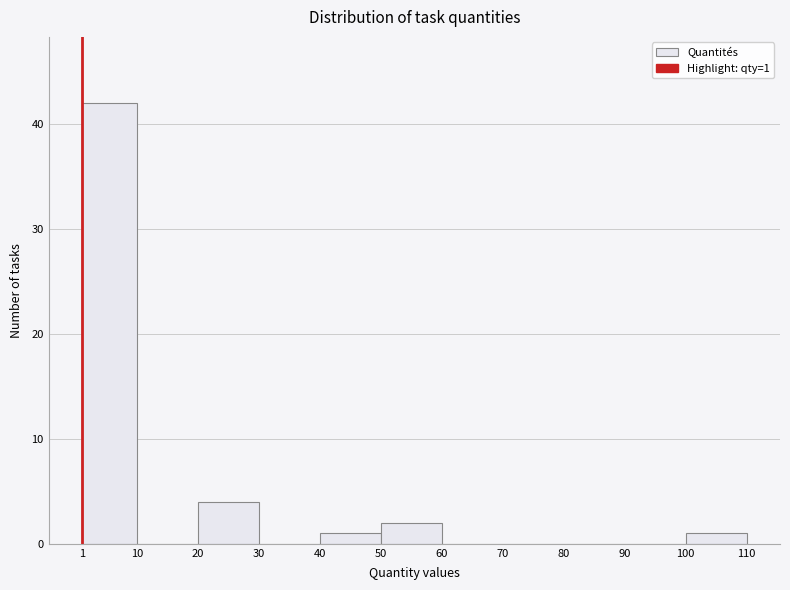

Which range on the x-axis has the tallest bar?

1 to 10